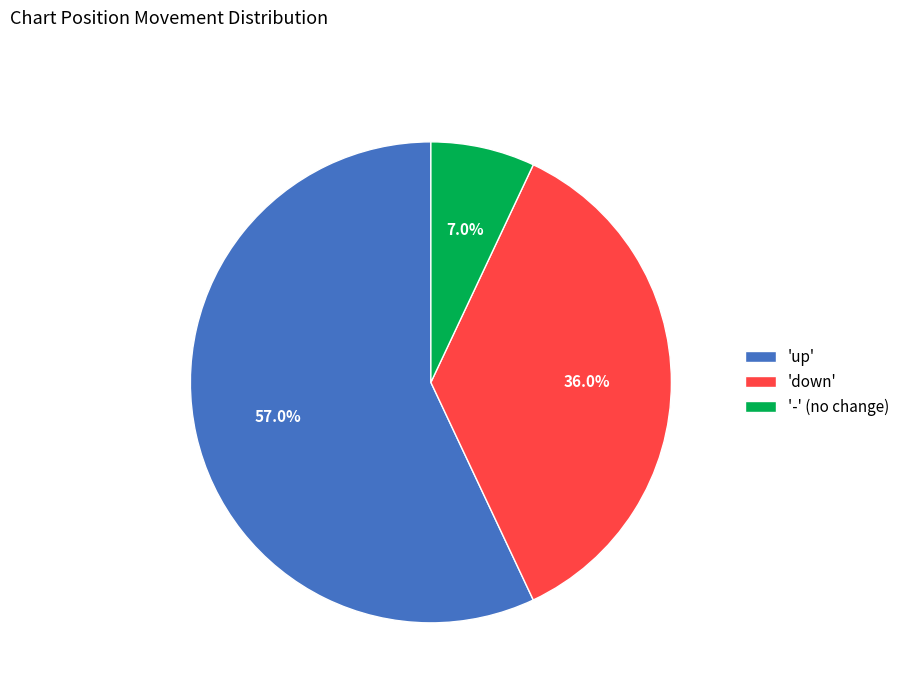

Does any single category account for the majority?

Yes